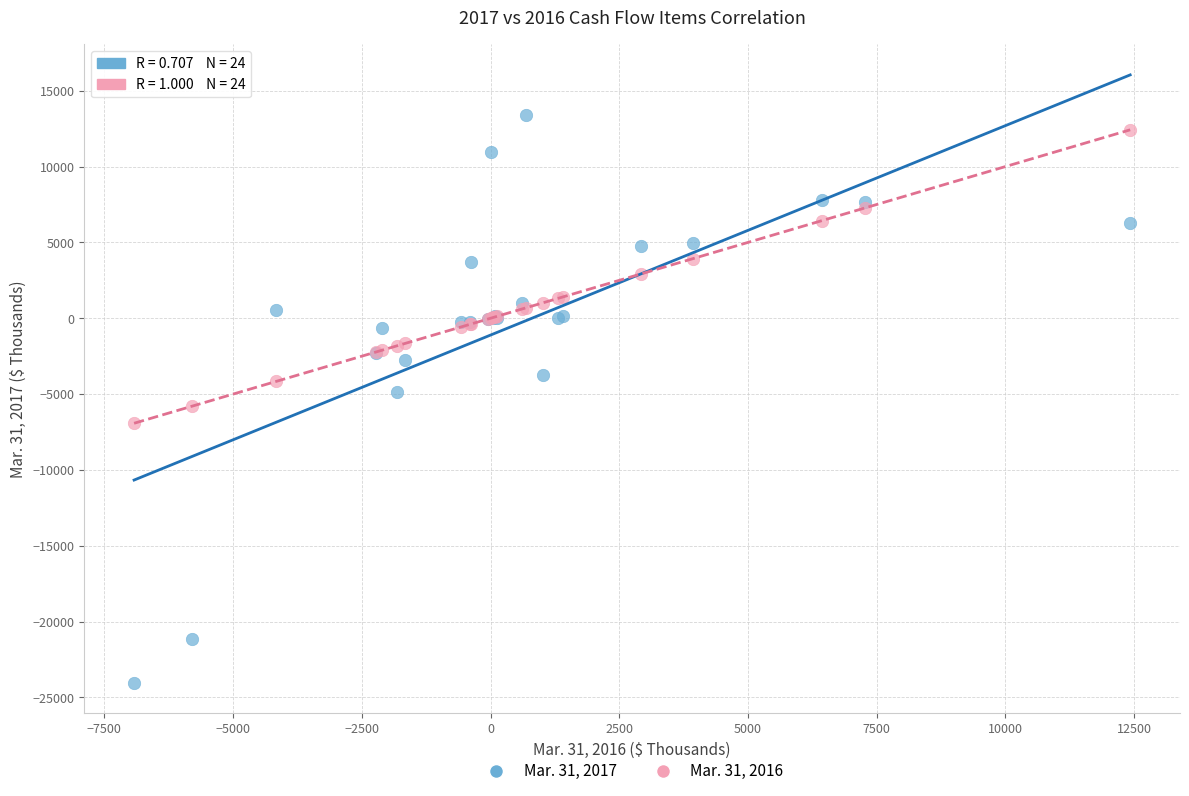

Which series has the widest spread of Y values?

Mar. 31, 2017